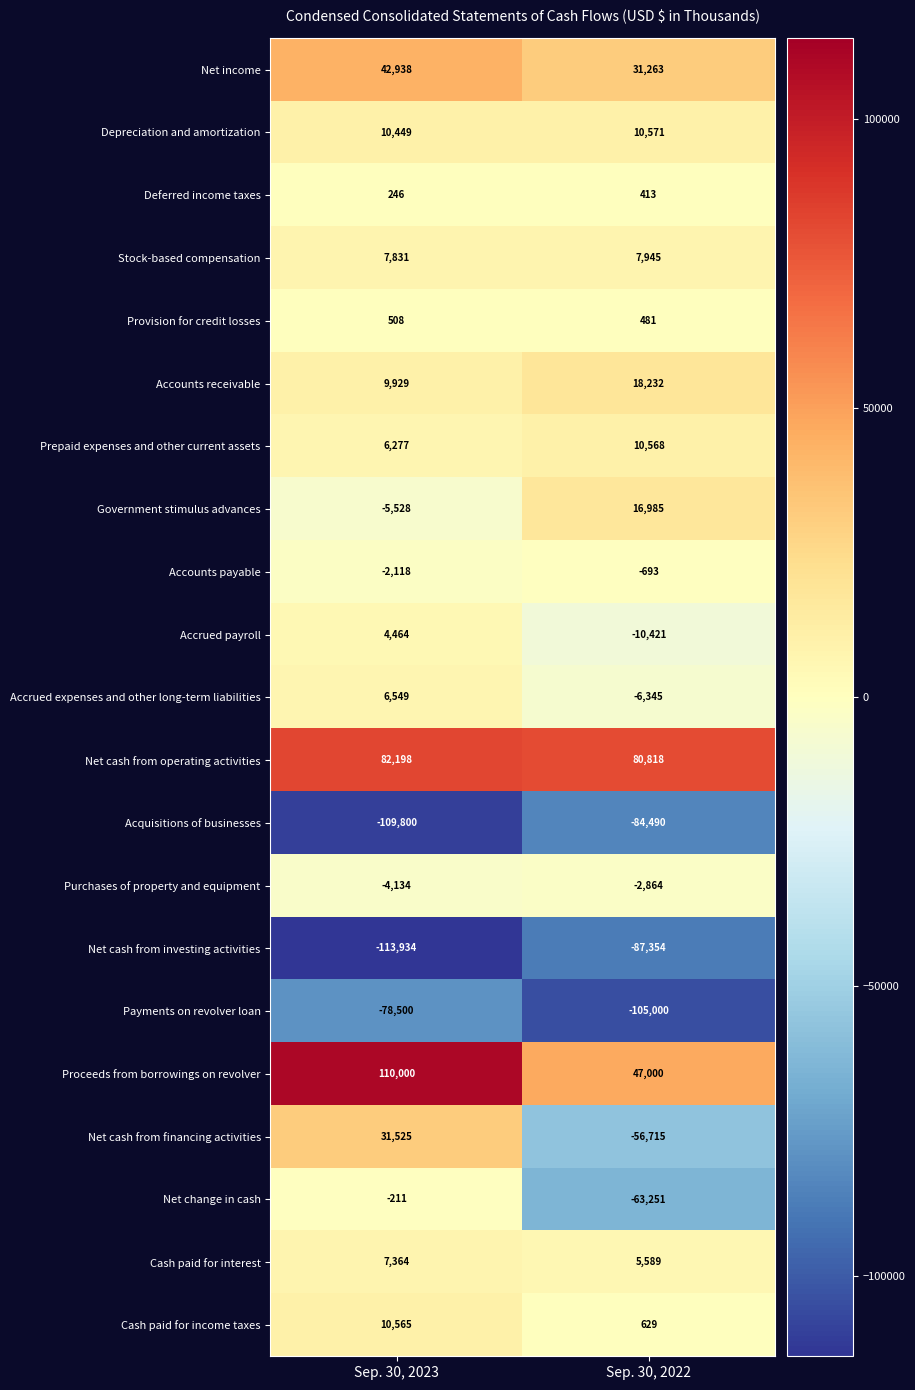

How many distinct data groups are displayed?

21